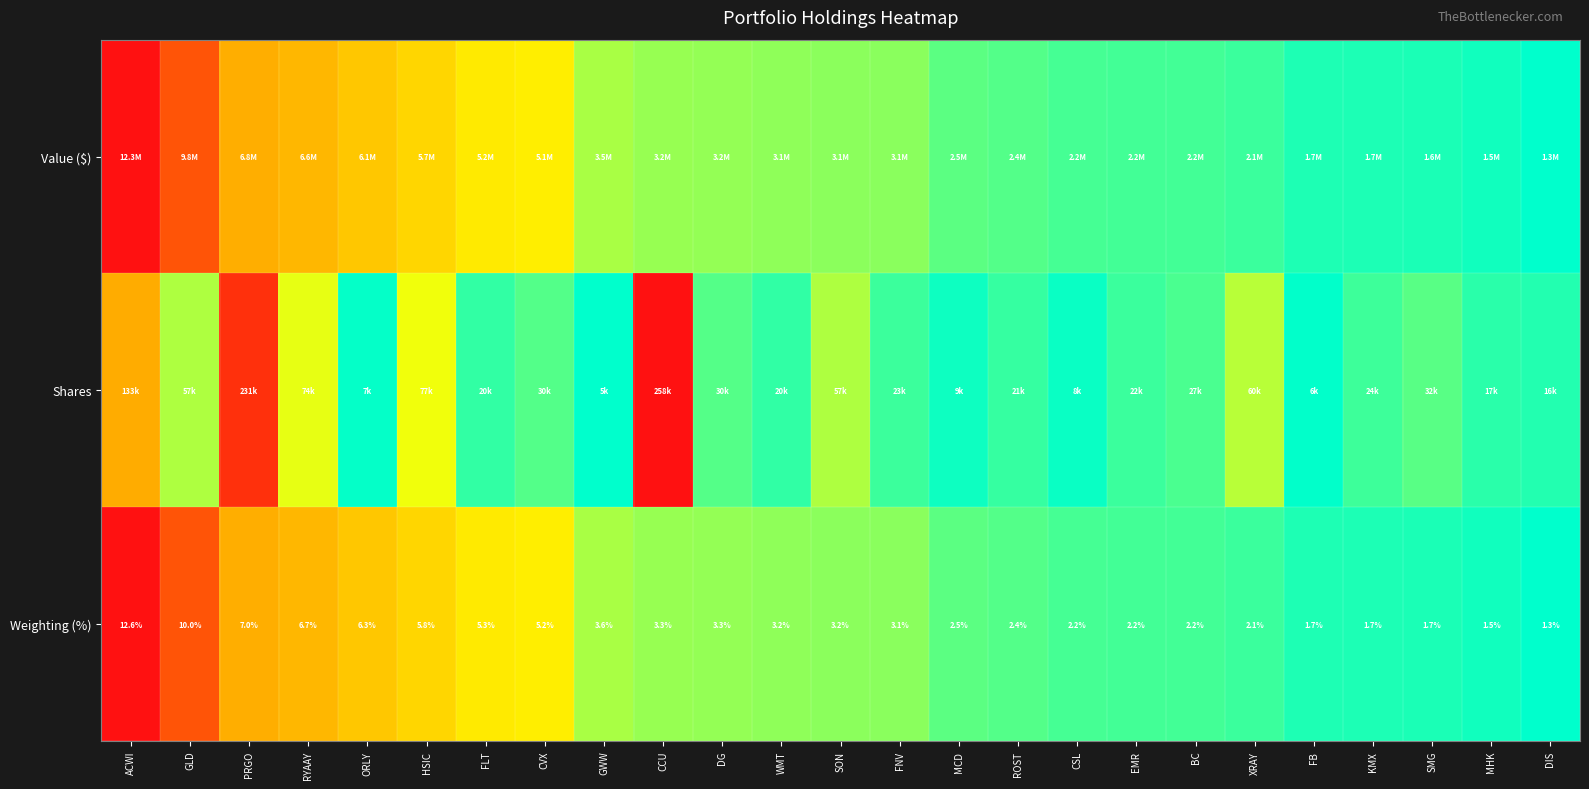

At which label is Weighting (%) closest to 6?

HSIC